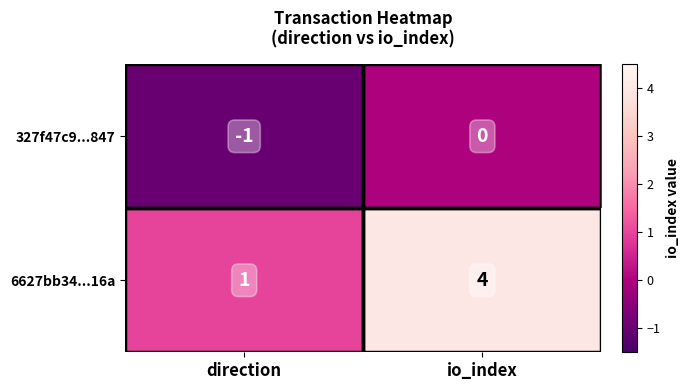

How many data points does each series have?

2